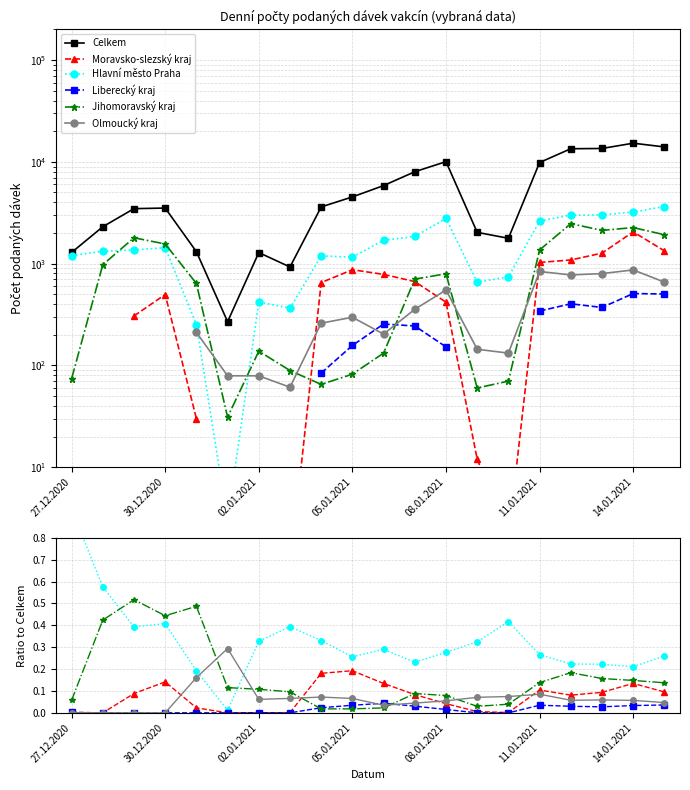

What are all the series names shown in the legend?

Celkem, Moravsko-slezský kraj, Hlavní město Praha, Liberecký kraj, Jihomoravský kraj, Olmoucký kraj